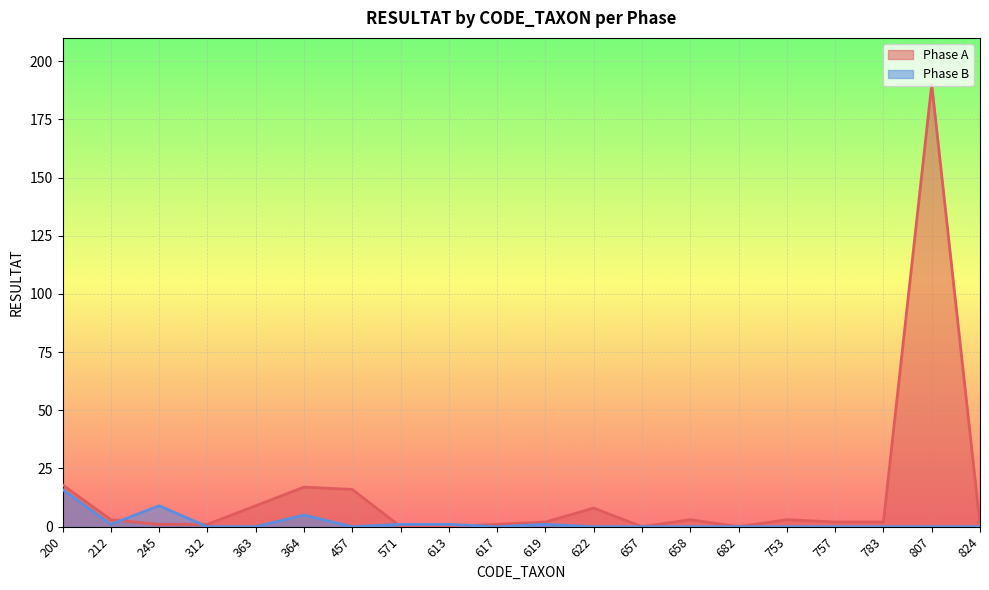

True or false: Phase B has a value of 0 at 622.

True